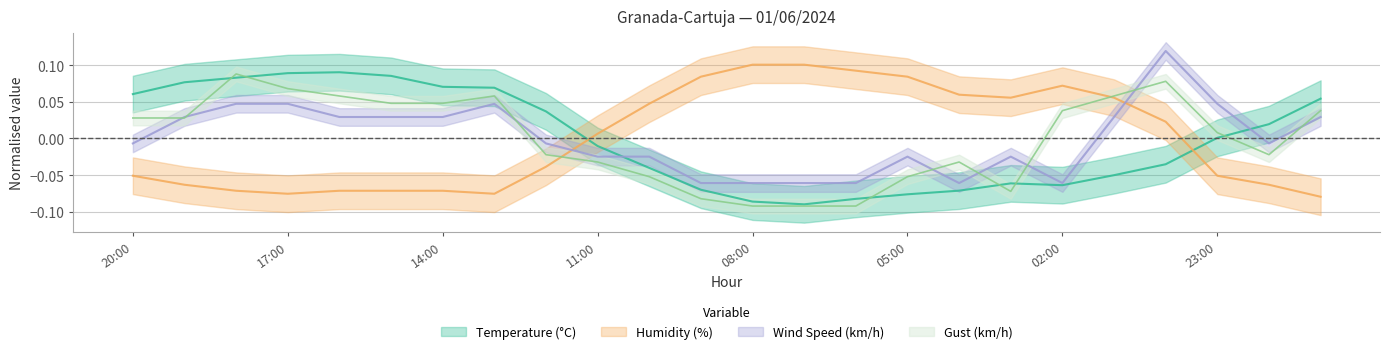

What is the smallest value displayed?

-0.1